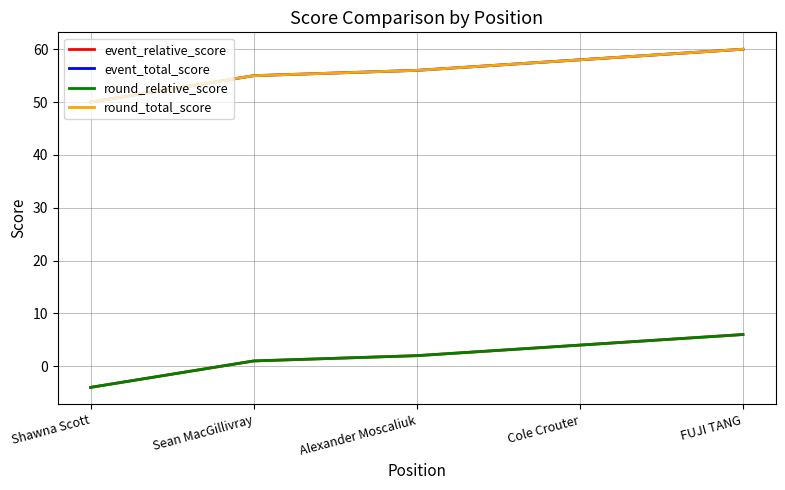

Does the chart display data point markers on the line(s)?

No